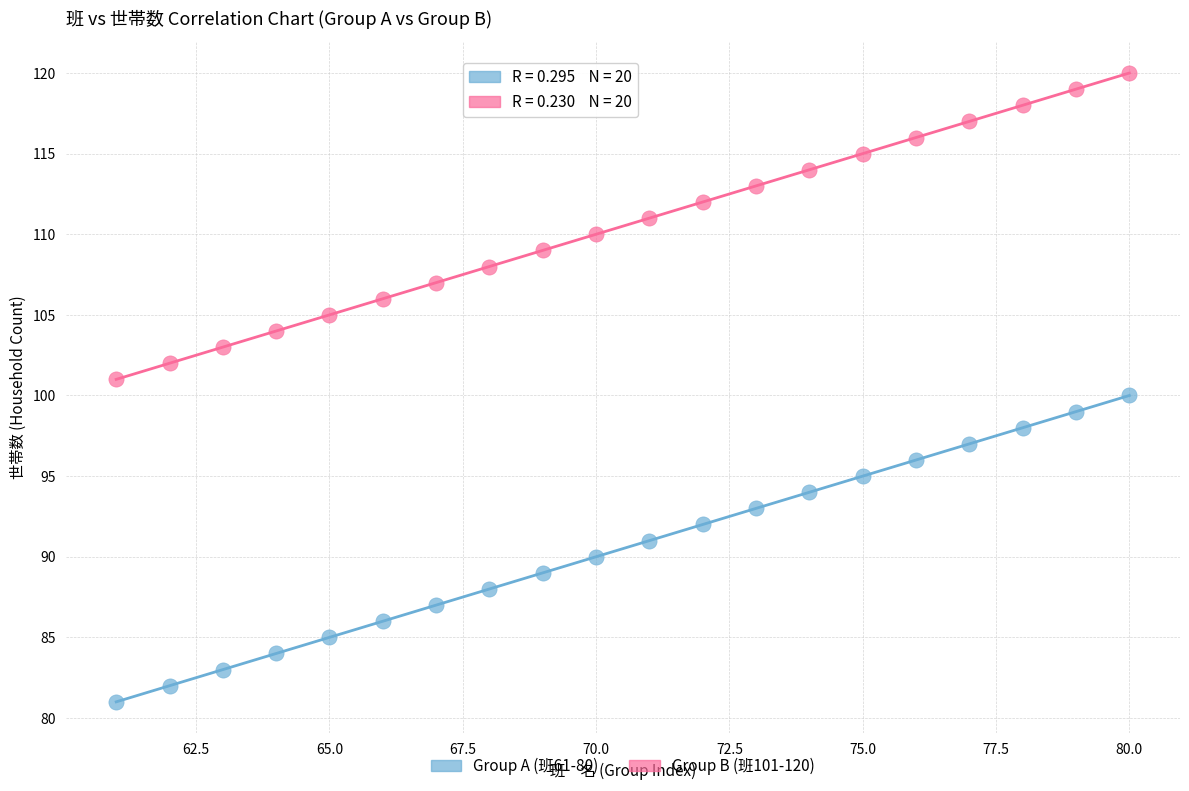

Across all data points, what is the range of Y values (max minus min)?

39